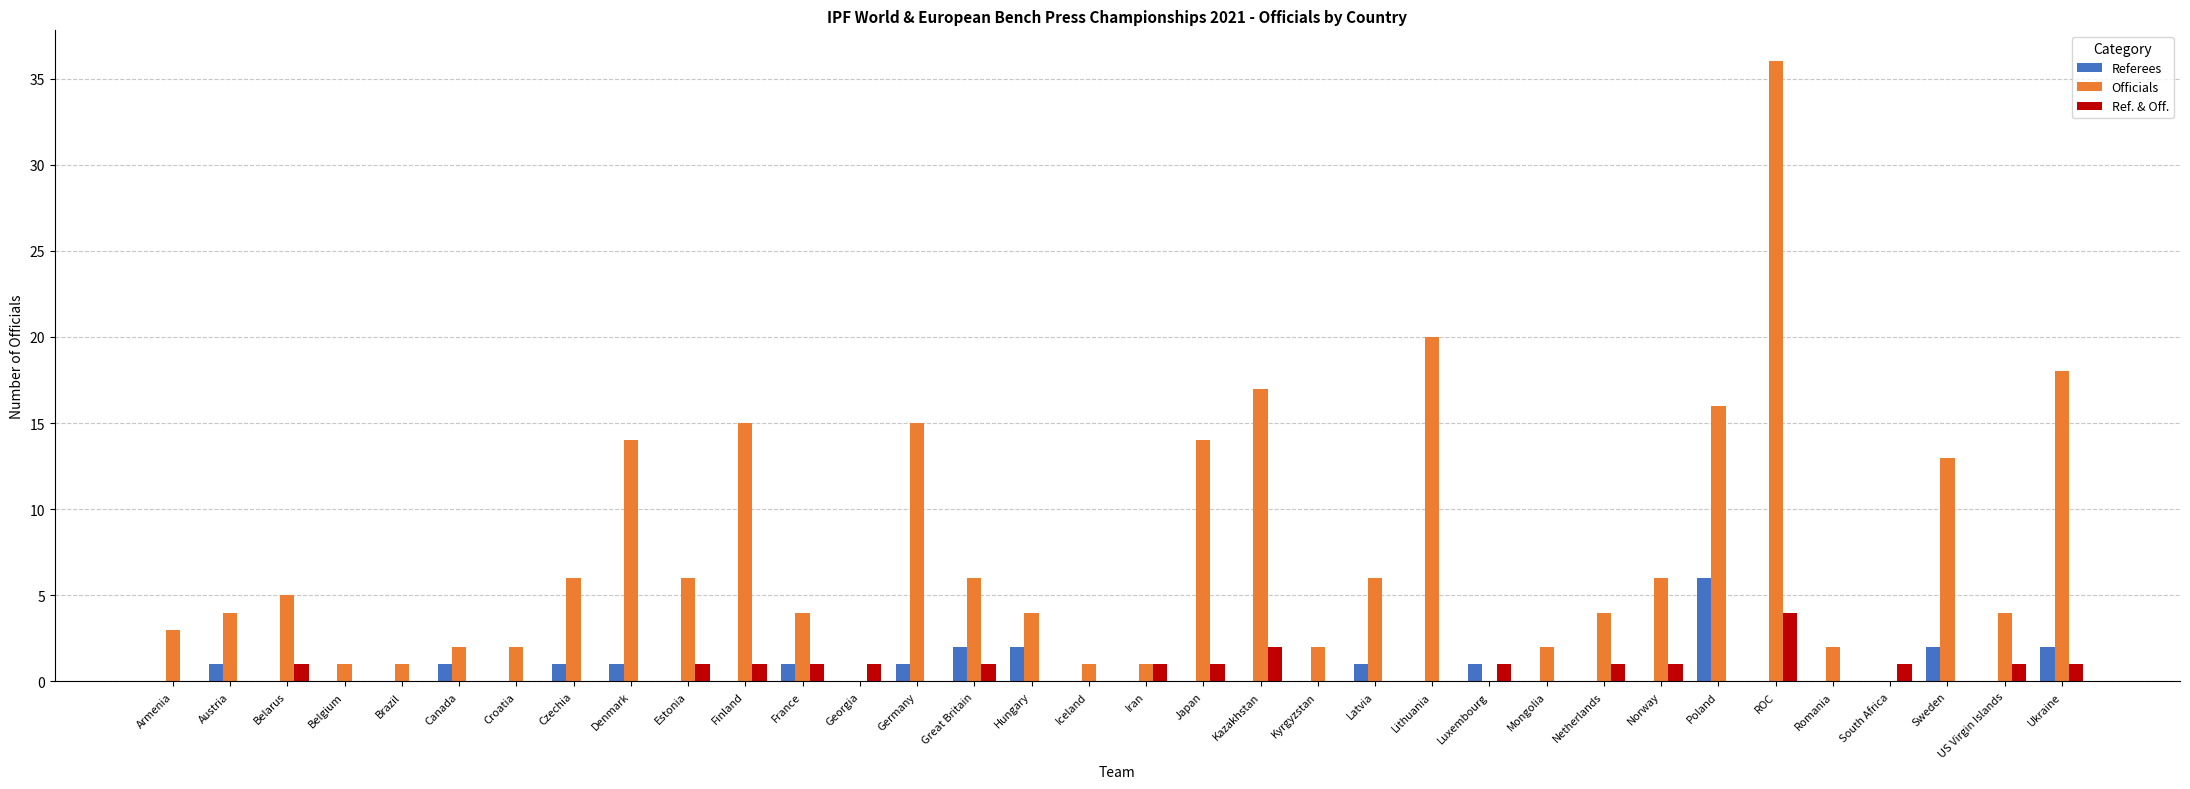

What is the maximum value for Officials?

36